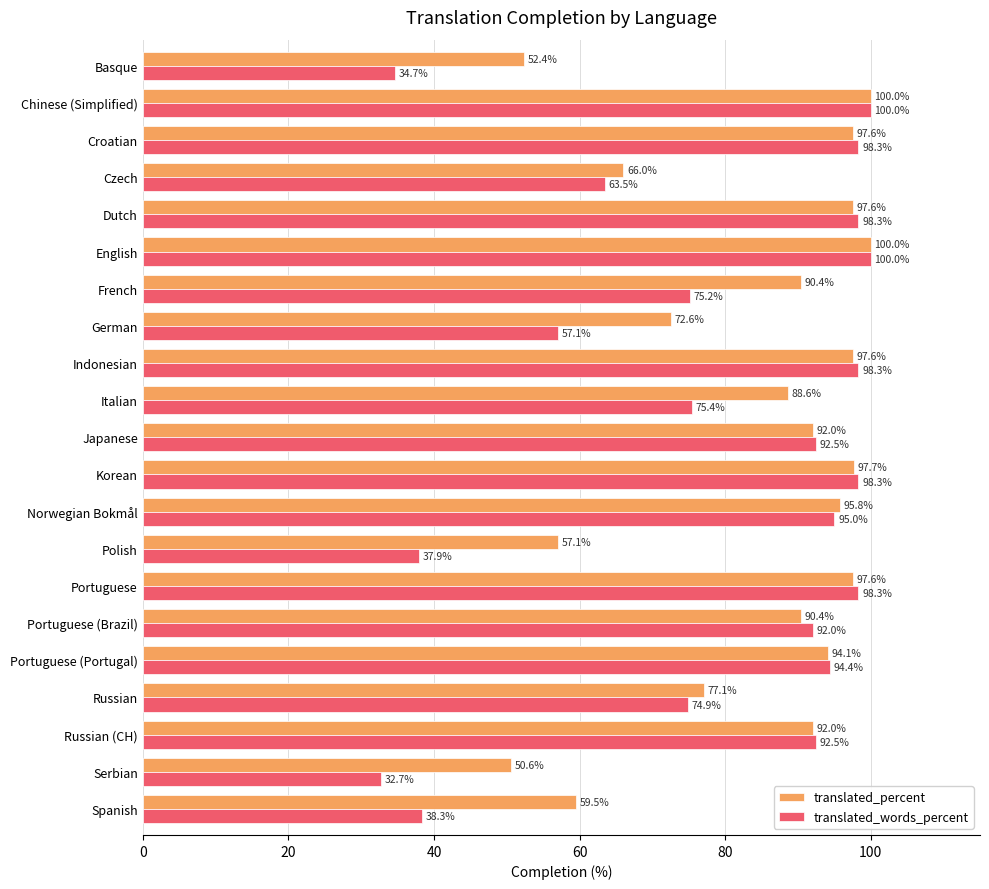

Rank the series by their average value, from highest to lowest.

translated_percent, translated_words_percent